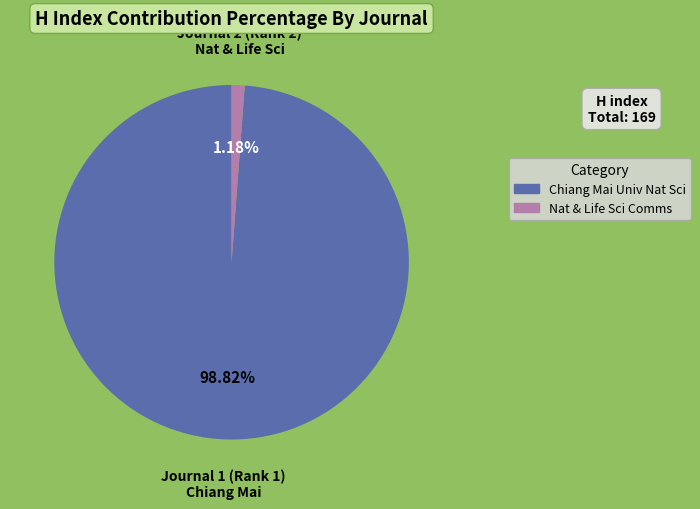

Is there a majority slice in this chart?

Yes